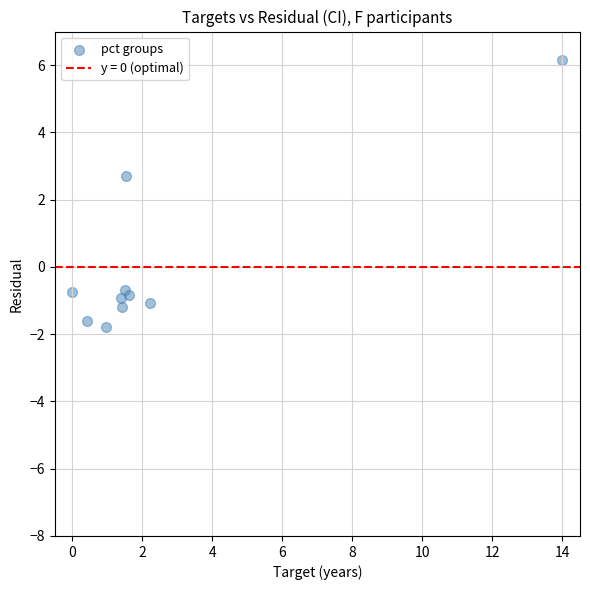

What is the range of Y values (max minus min)?

7.9